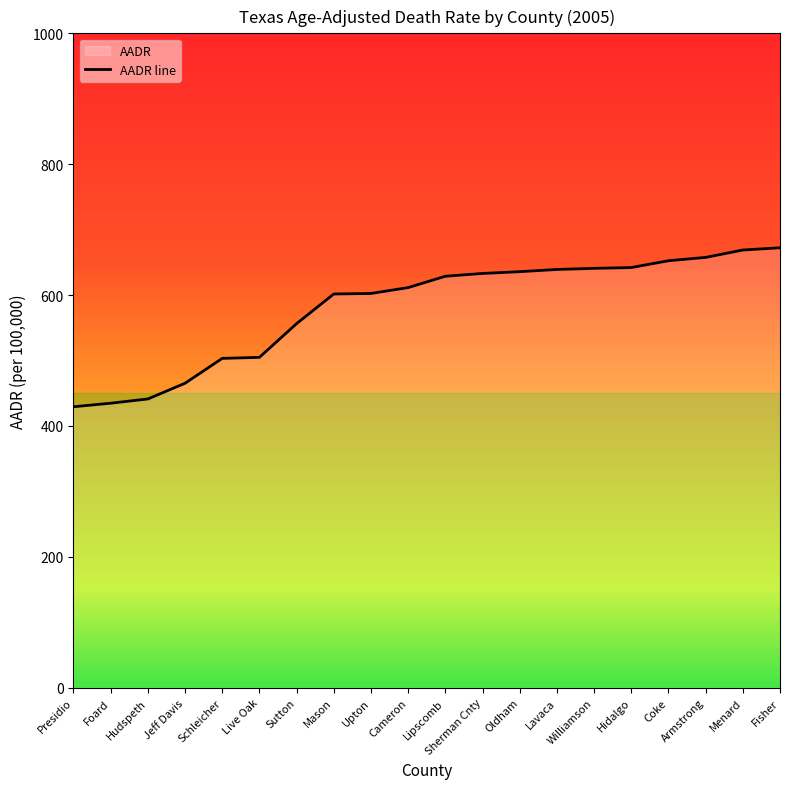

What position from the left is Upton?

9